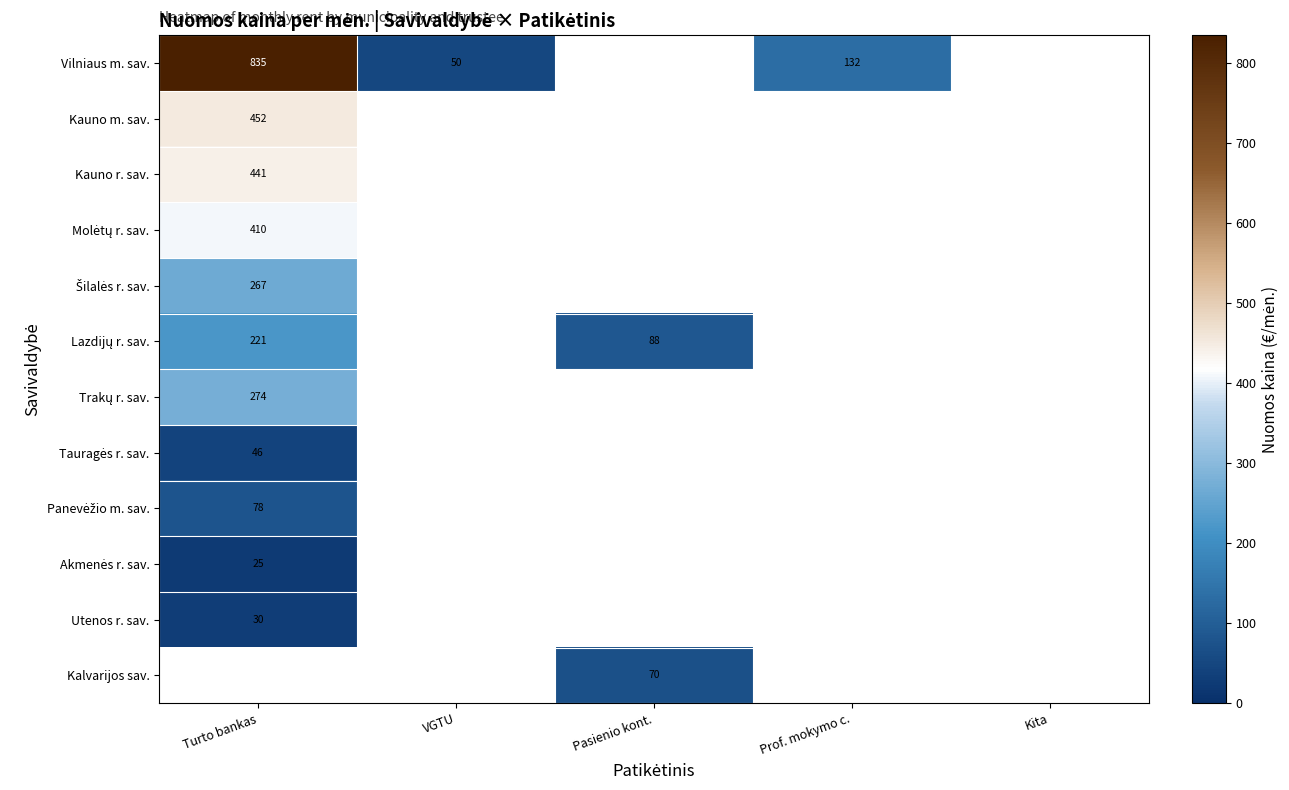

Which series has the largest range (max minus min)?

Vilniaus m. sav.